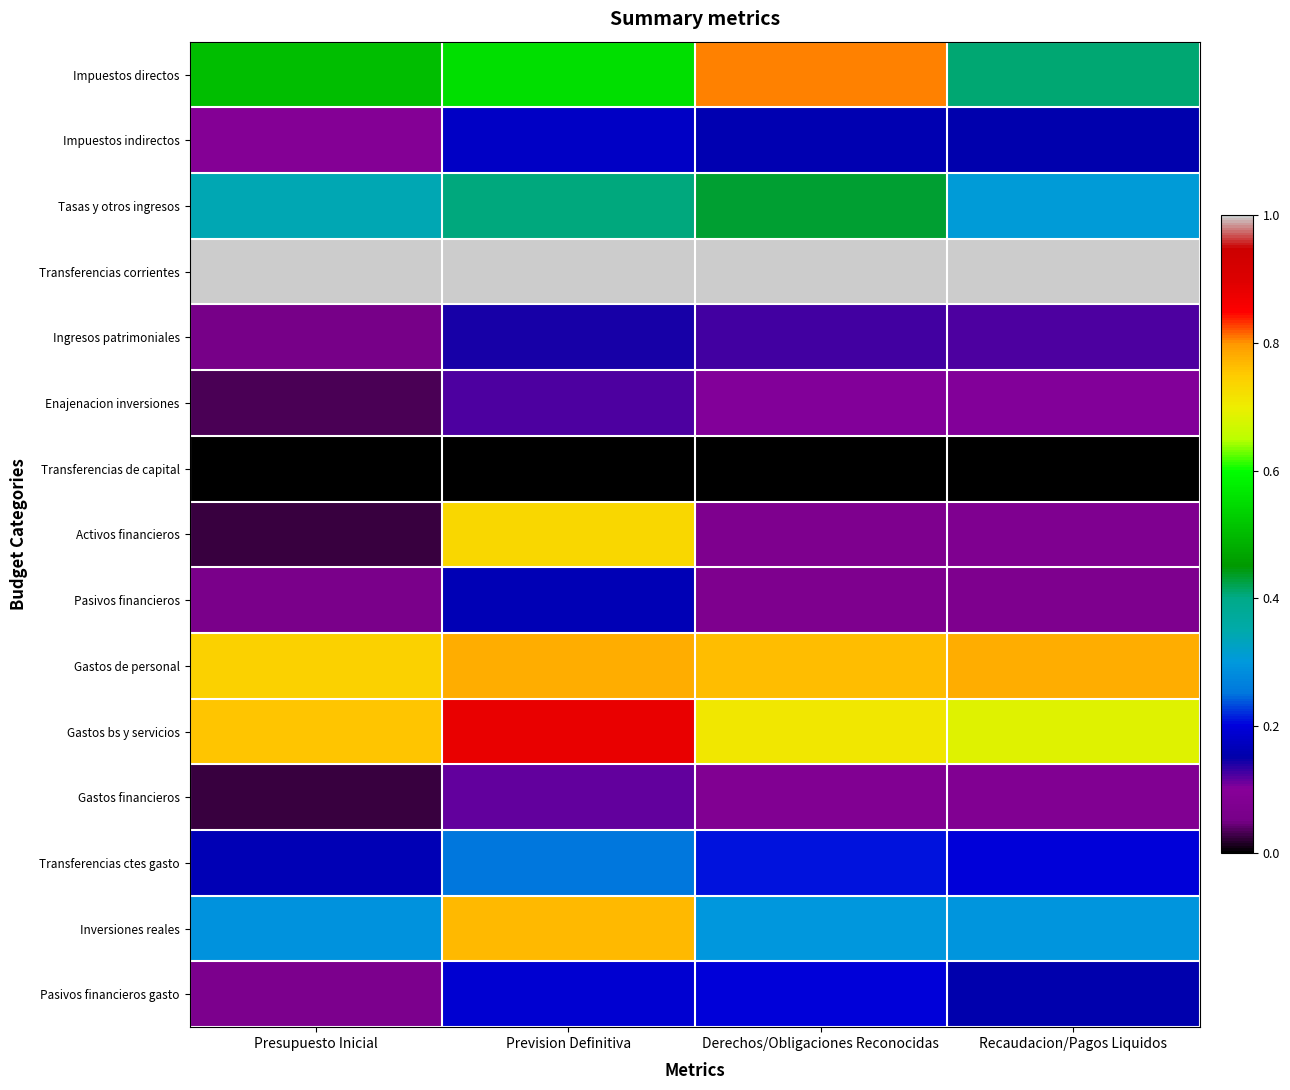

Reading left to right, transcribe all the data shown in this chart.

Impuestos directos: Presupuesto Inicial=0.5	Prevision Definitiva=0.6	Derechos/Obligaciones Reconocidas=0.8	Recaudacion/Pagos Liquidos=0.4
Impuestos indirectos: Presupuesto Inicial=0.1	Prevision Definitiva=0.2	Derechos/Obligaciones Reconocidas=0.2	Recaudacion/Pagos Liquidos=0.2
Tasas y otros ingresos: Presupuesto Inicial=0.3	Prevision Definitiva=0.4	Derechos/Obligaciones Reconocidas=0.4	Recaudacion/Pagos Liquidos=0.3
Transferencias corrientes: Presupuesto Inicial=1.0	Prevision Definitiva=1.0	Derechos/Obligaciones Reconocidas=1.0	Recaudacion/Pagos Liquidos=1.0
Ingresos patrimoniales: Presupuesto Inicial=0.1	Prevision Definitiva=0.1	Derechos/Obligaciones Reconocidas=0.1	Recaudacion/Pagos Liquidos=0.1
Enajenacion inversiones: Presupuesto Inicial=0.0	Prevision Definitiva=0.1	Derechos/Obligaciones Reconocidas=0.1	Recaudacion/Pagos Liquidos=0.1
Transferencias de capital: Presupuesto Inicial=0.0	Prevision Definitiva=0.0	Derechos/Obligaciones Reconocidas=0.0	Recaudacion/Pagos Liquidos=0.0
Activos financieros: Presupuesto Inicial=0.0	Prevision Definitiva=0.7	Derechos/Obligaciones Reconocidas=0.1	Recaudacion/Pagos Liquidos=0.1
Pasivos financieros: Presupuesto Inicial=0.1	Prevision Definitiva=0.2	Derechos/Obligaciones Reconocidas=0.1	Recaudacion/Pagos Liquidos=0.1
Gastos de personal: Presupuesto Inicial=0.7	Prevision Definitiva=0.8	Derechos/Obligaciones Reconocidas=0.8	Recaudacion/Pagos Liquidos=0.8
Gastos bs y servicios: Presupuesto Inicial=0.8	Prevision Definitiva=0.9	Derechos/Obligaciones Reconocidas=0.7	Recaudacion/Pagos Liquidos=0.7
Gastos financieros: Presupuesto Inicial=0.0	Prevision Definitiva=0.1	Derechos/Obligaciones Reconocidas=0.1	Recaudacion/Pagos Liquidos=0.1
Transferencias ctes gasto: Presupuesto Inicial=0.2	Prevision Definitiva=0.3	Derechos/Obligaciones Reconocidas=0.2	Recaudacion/Pagos Liquidos=0.2
Inversiones reales: Presupuesto Inicial=0.3	Prevision Definitiva=0.8	Derechos/Obligaciones Reconocidas=0.3	Recaudacion/Pagos Liquidos=0.3
Pasivos financieros gasto: Presupuesto Inicial=0.1	Prevision Definitiva=0.2	Derechos/Obligaciones Reconocidas=0.2	Recaudacion/Pagos Liquidos=0.2